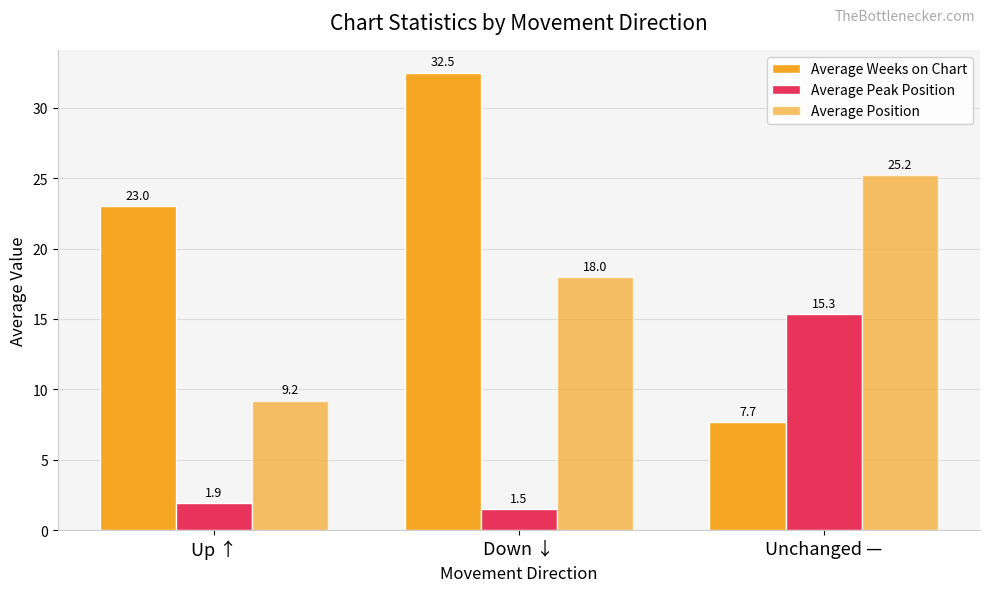

At which label is Average Weeks on Chart closest to 20?

Up ↑